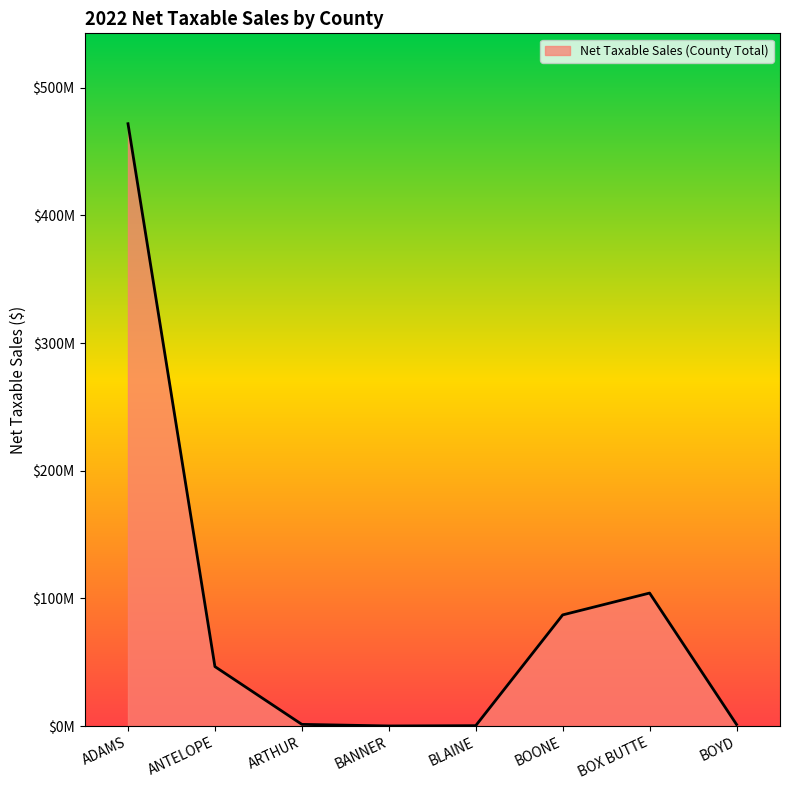

Reading left to right, transcribe all the data shown in this chart.

ADAMS=471734149	ANTELOPE=46678567	ARTHUR=1437318	BANNER=192286	BLAINE=428579	BOONE=87149528	BOX BUTTE=104252407	BOYD=1366772